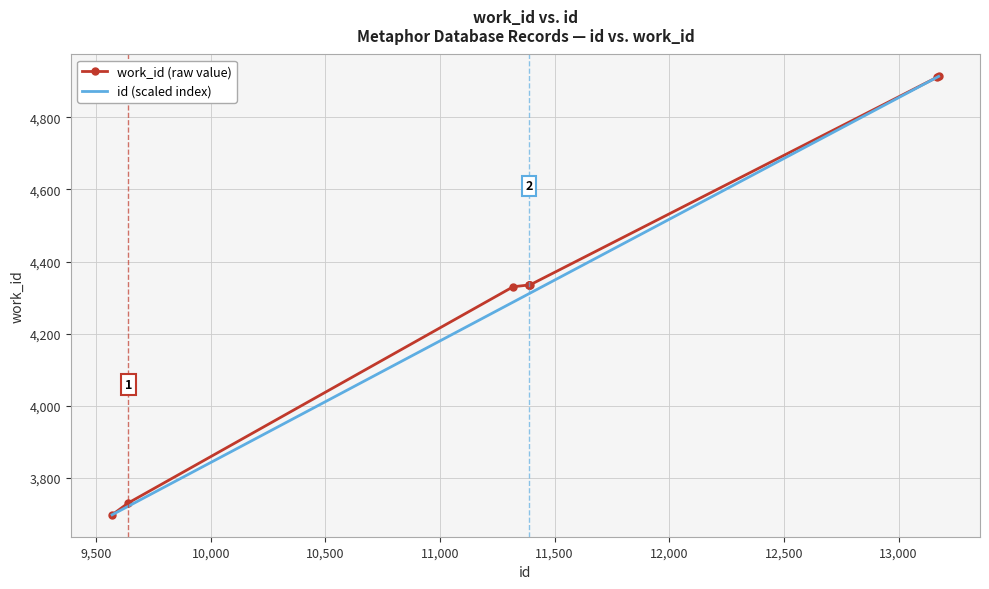

What is the lowest value of the id (scaled index) series?

3698.0